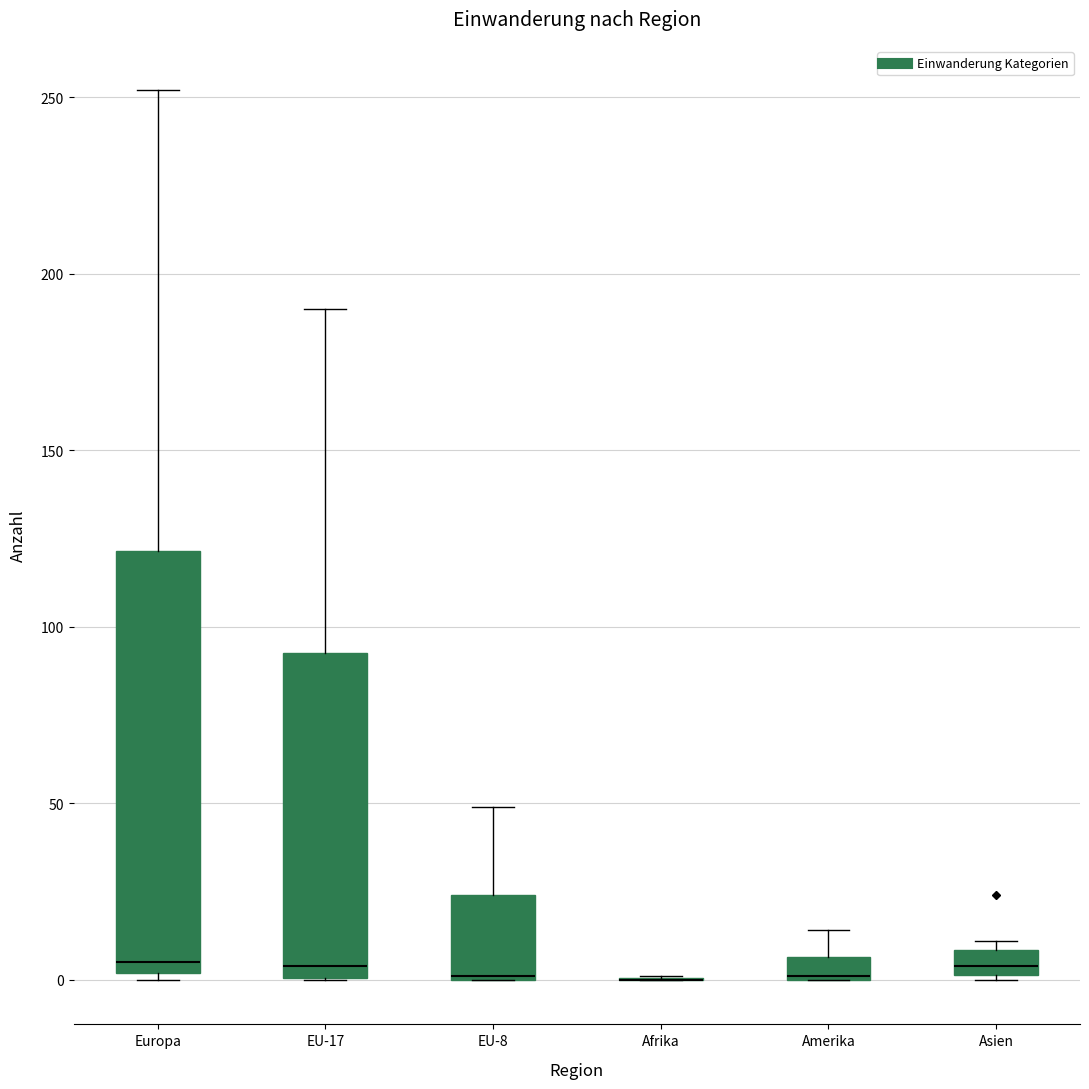

Where is the upper edge of the box for EU-8 on the y-axis? The values are not printed on the chart, so give them approximately, as read against the axis.

25